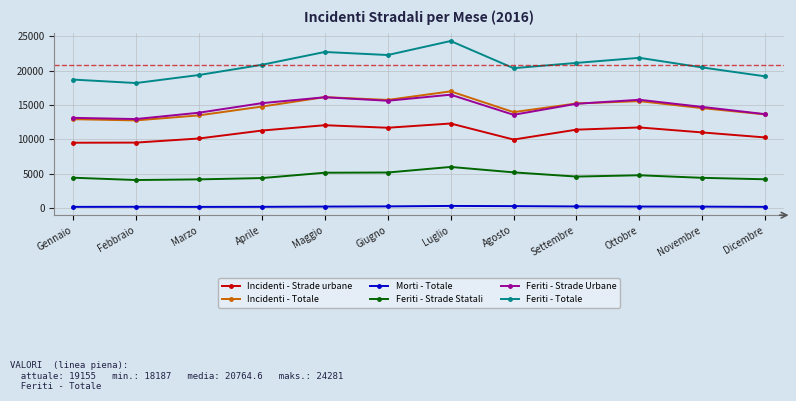

Which series has the largest total across all categories?

Feriti - Totale